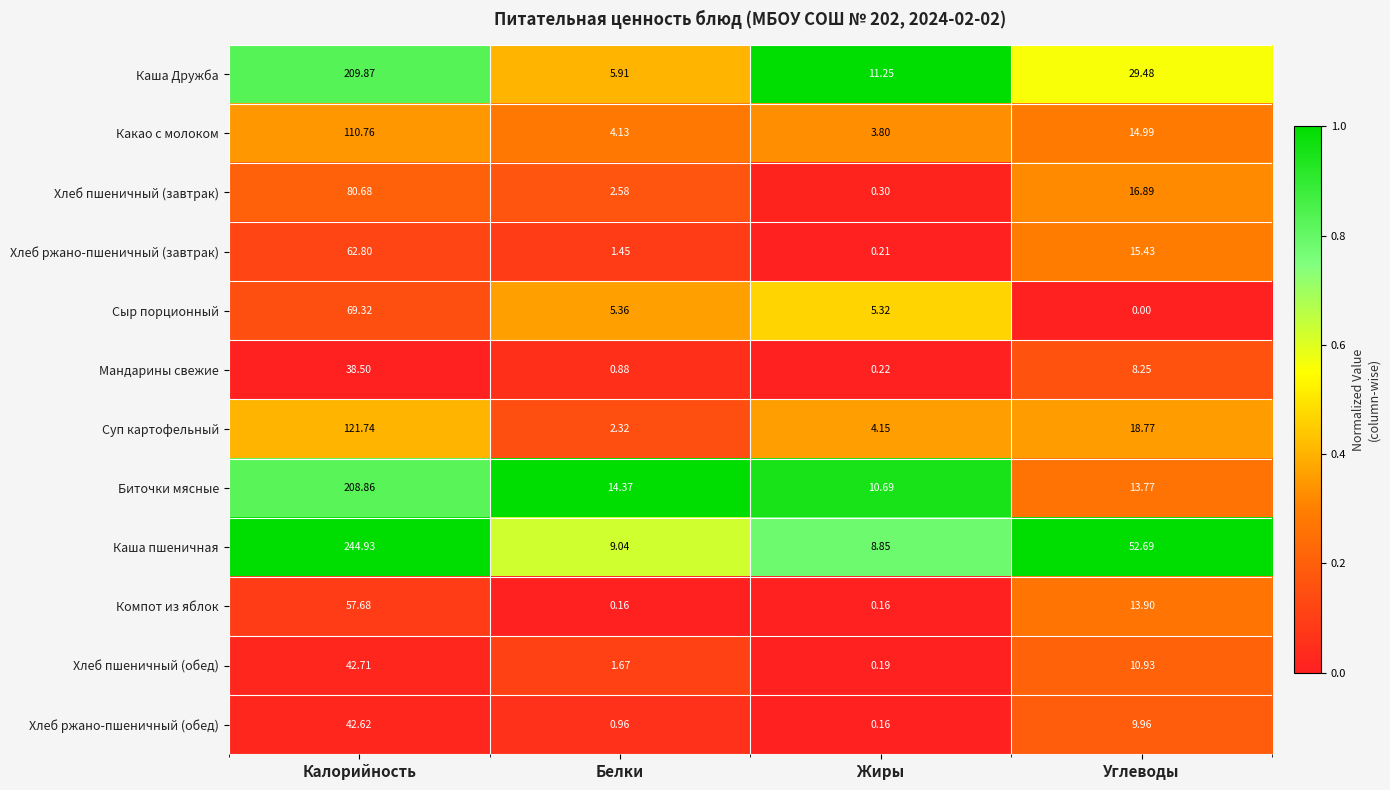

Which series has the largest total across all categories?

Каша пшеничная